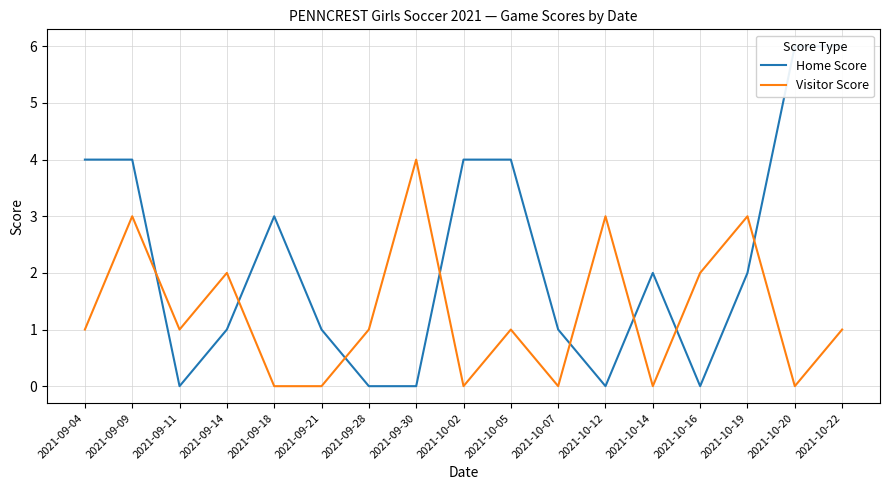

How many intersections are there between Home Score and Visitor Score?

8